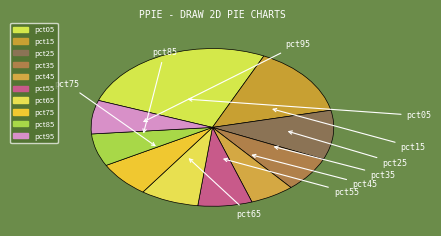

What is the change in value from pct15 to pct55?

-0.6